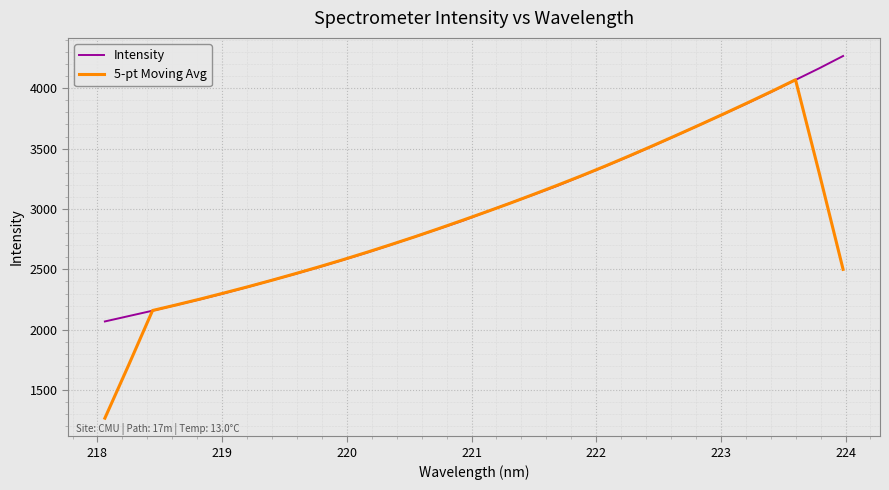

How many values in the 5-pt Moving Avg series are below 2905?

16